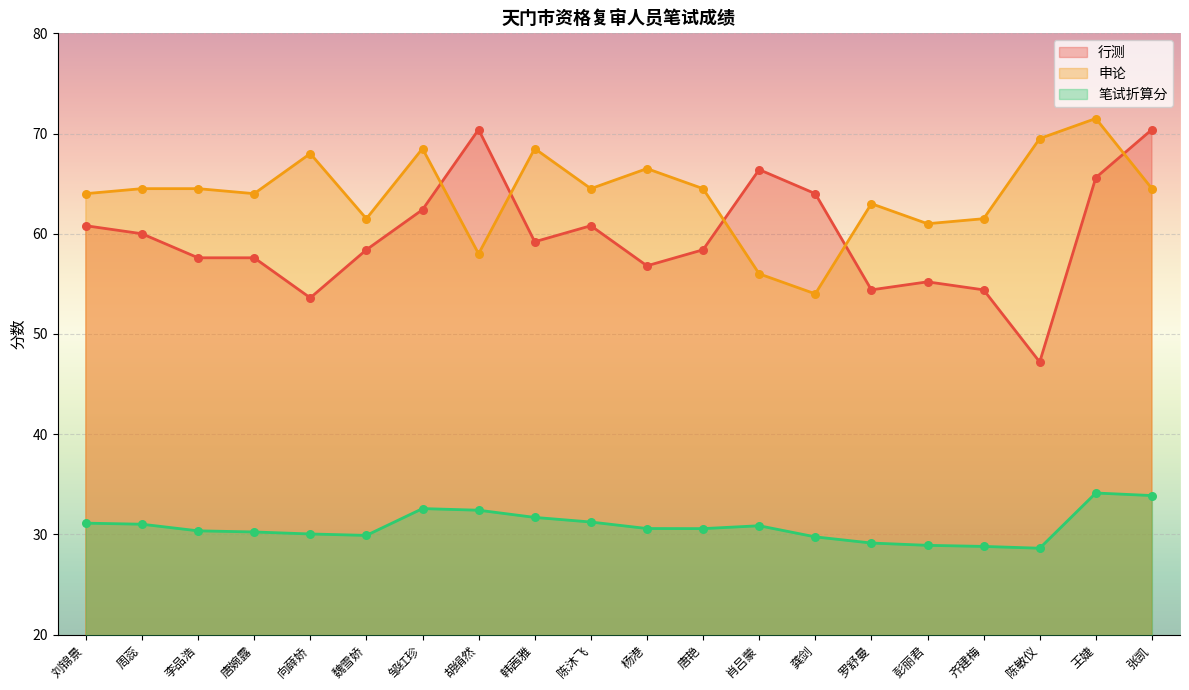

Is the value of 行测 at 刘锦景 greater than the value of 申论 at 王婕?

No